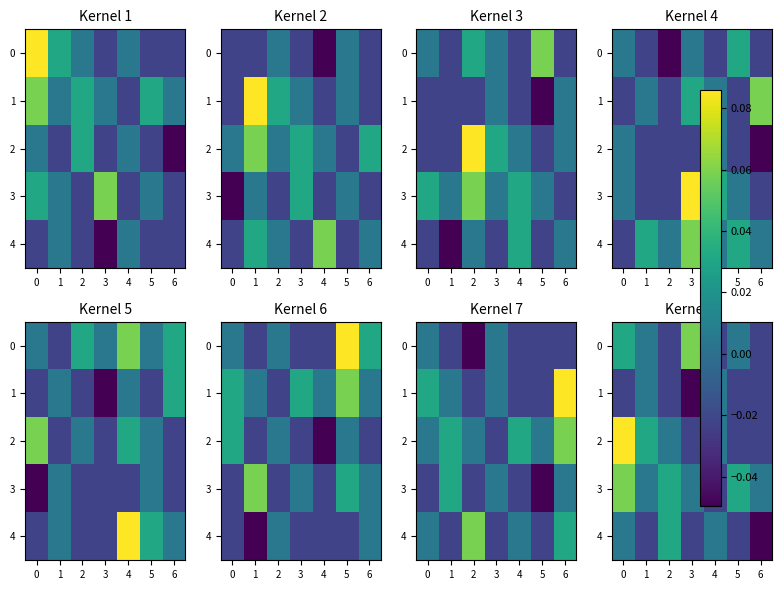

Is it true that 0 equals -0.0 at 2?

False